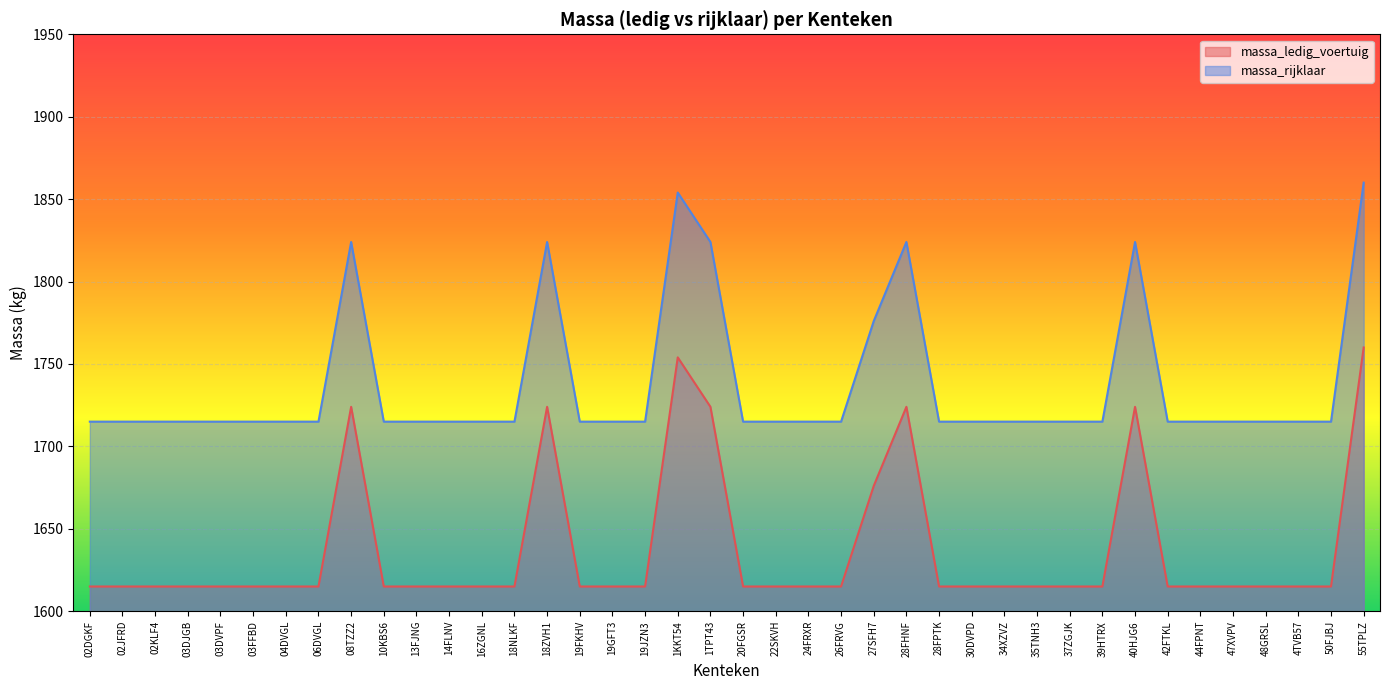

True or false: massa_ledig_voertuig and massa_rijklaar cross at least once.

False